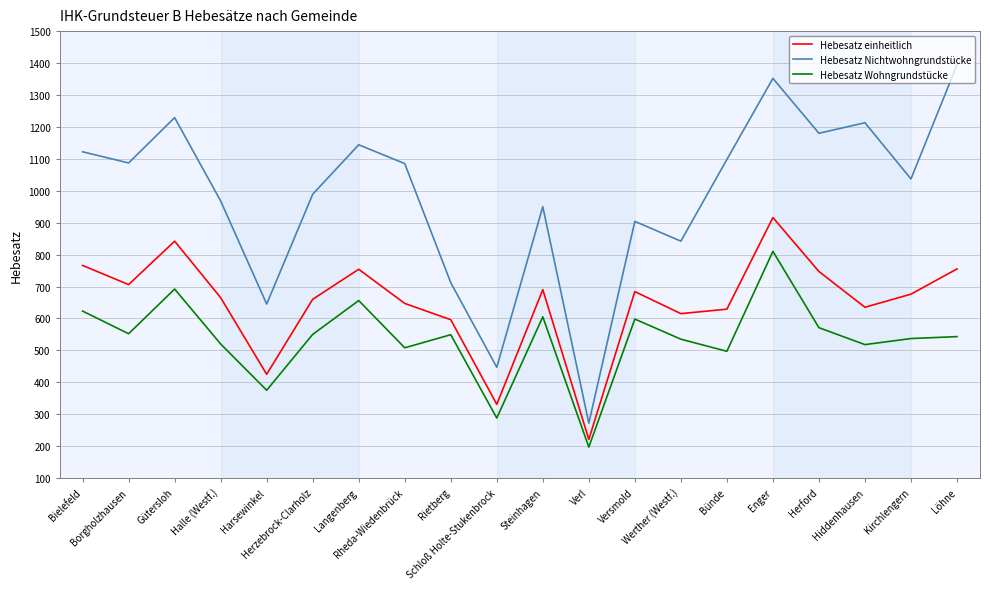

True or false: Hebesatz Nichtwohngrundstücke and Hebesatz einheitlich cross at least once.

False